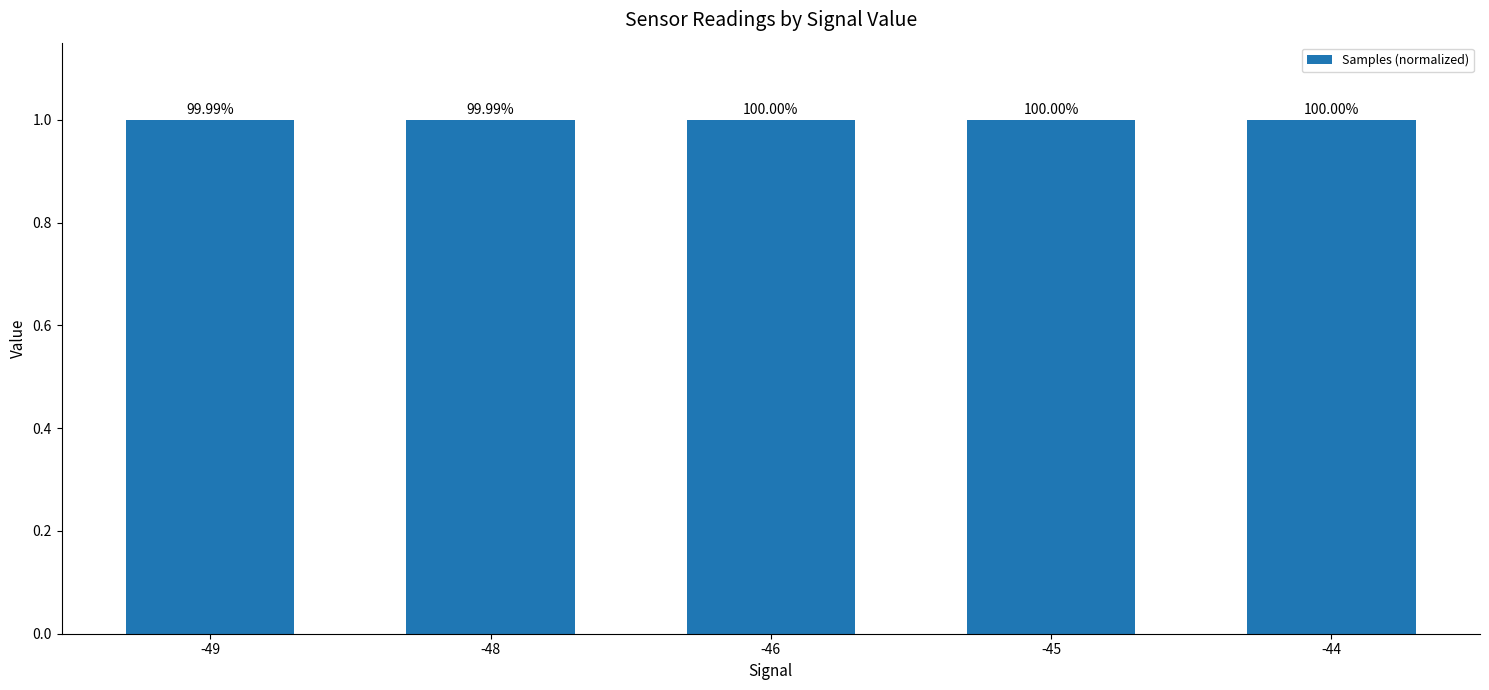

Reading left to right, what are all the values shown in this chart?

1.0	1.0	1.0	1.0	1.0